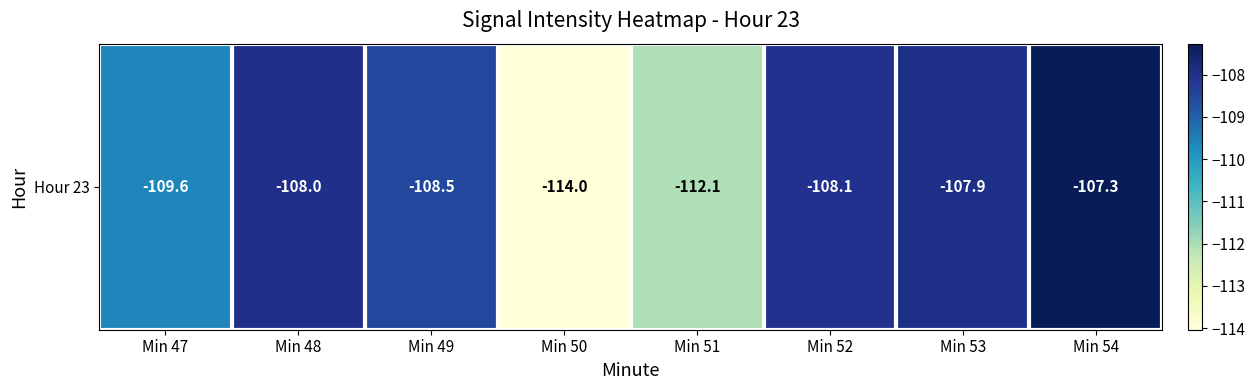

What is the difference between the maximum and minimum values?

6.8